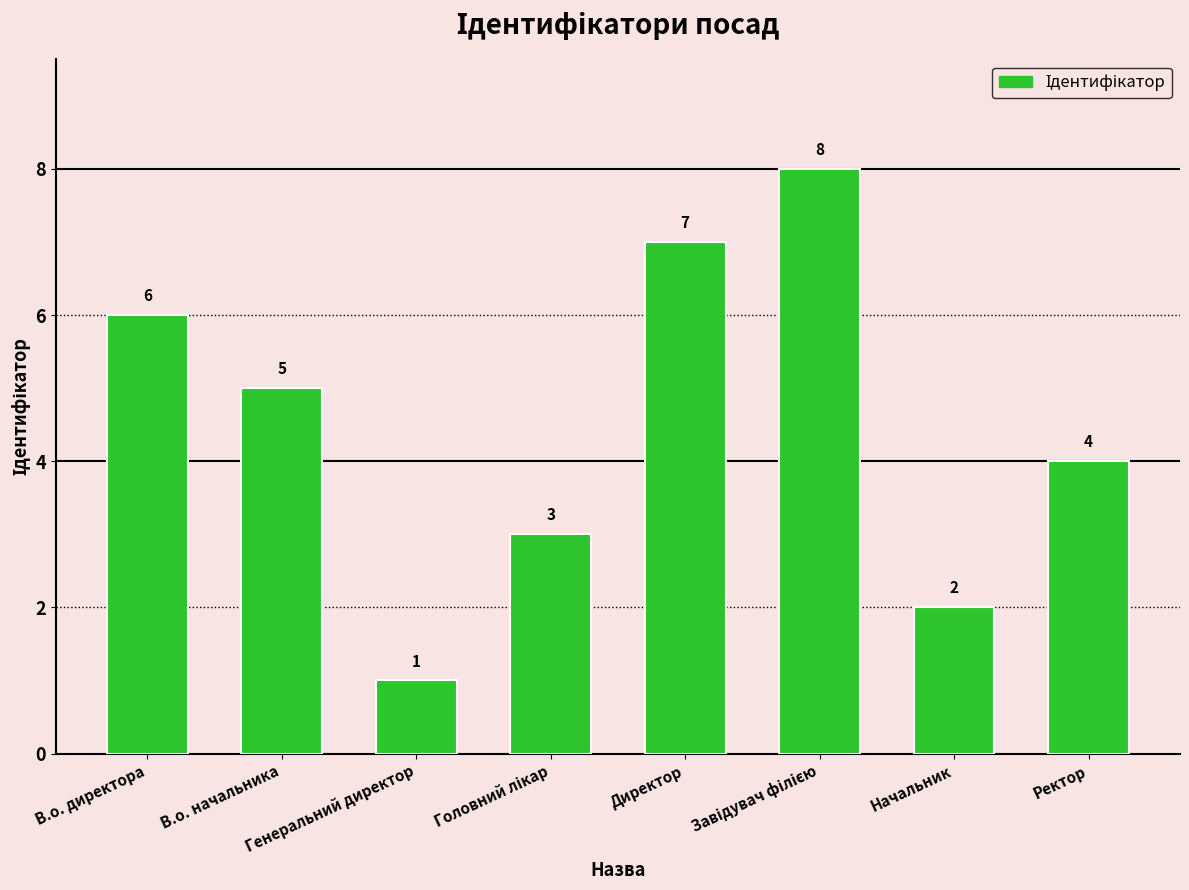

What is the difference between the maximum and minimum values?

7